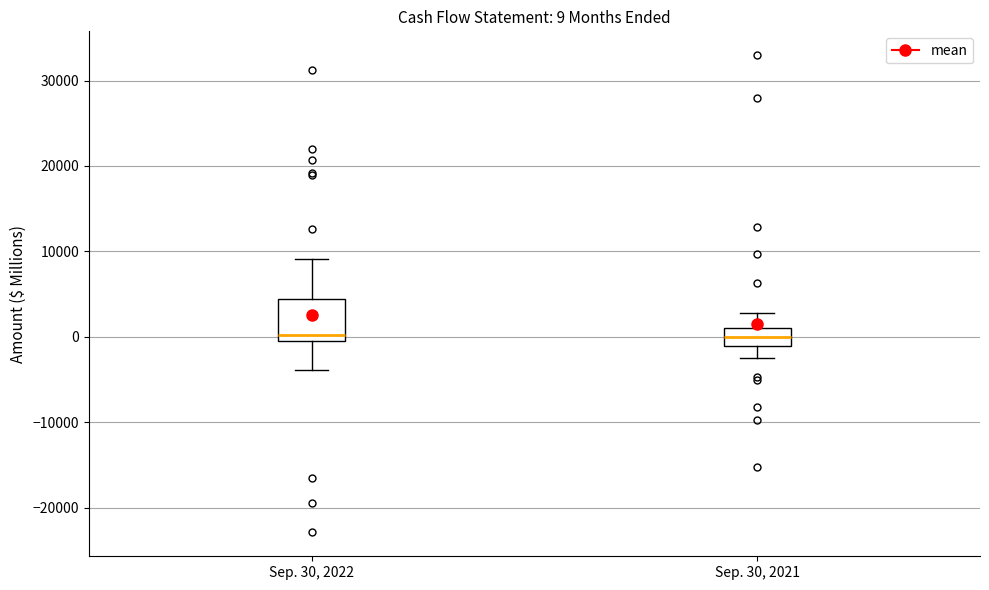

Comparing the boxes themselves (not the whiskers), which one is the tallest?

Sep. 30, 2022